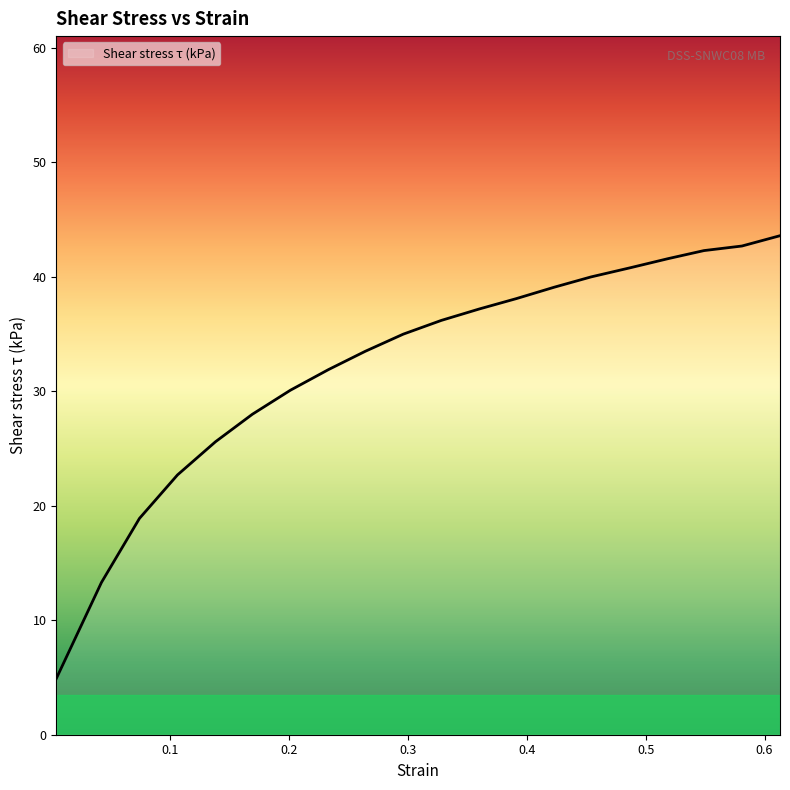

What is the difference between the maximum and minimum values?

38.7